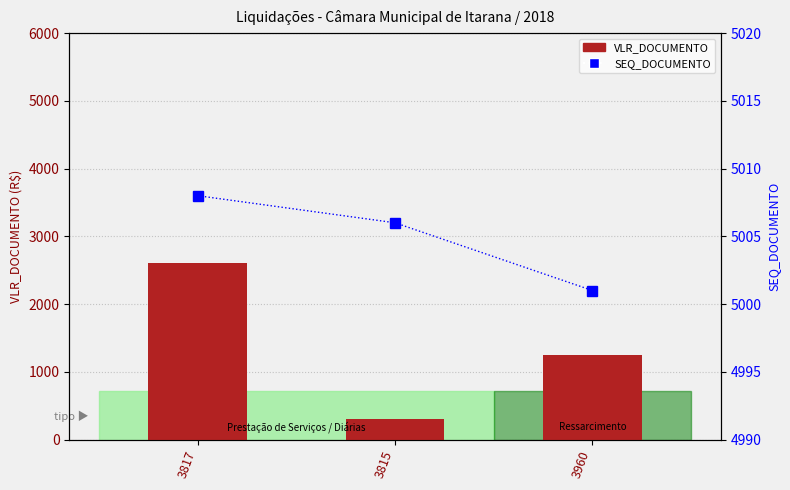

Are the bars horizontal?

No